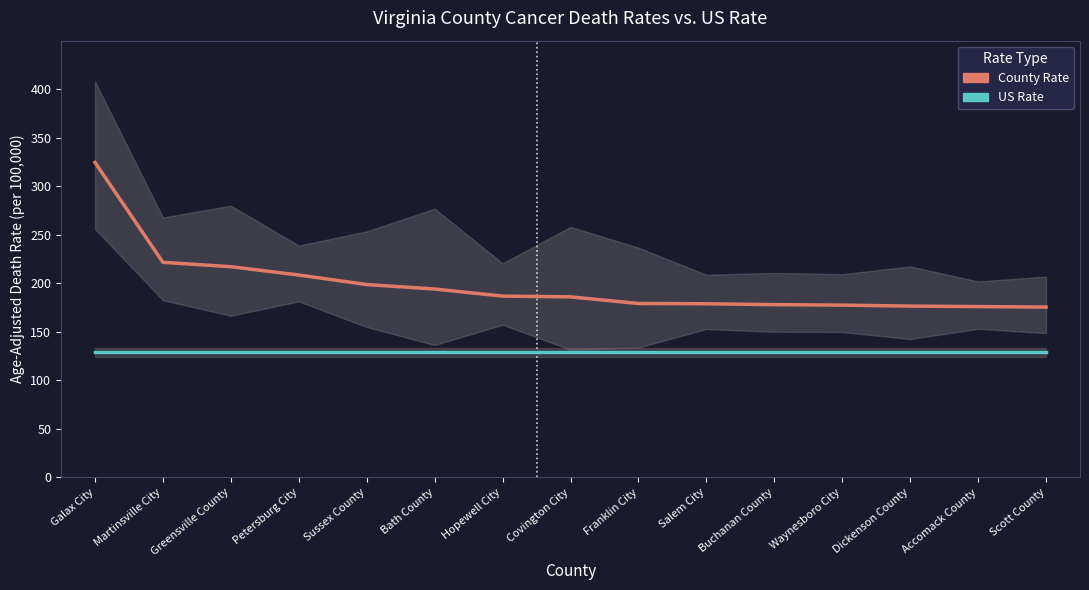

Which has a higher value, Sussex County or Galax City?

Galax City